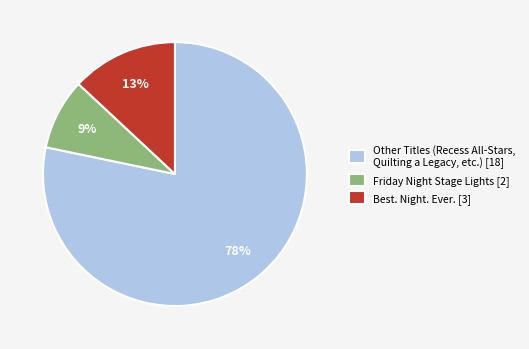

The Friday Night Stage Lights [2] slice represents 9% of the pie. True or false?

True